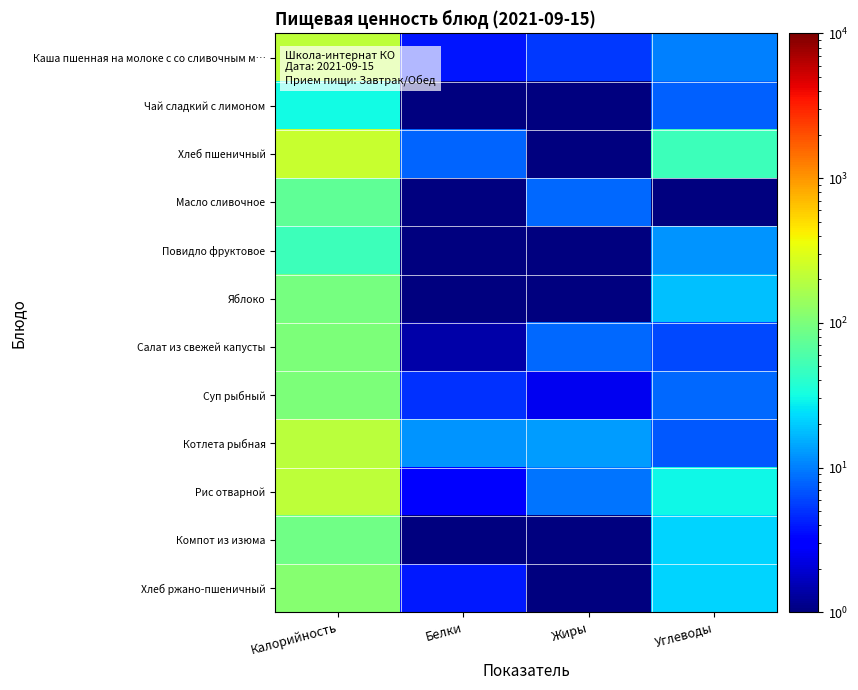

Reading left to right, transcribe all the data shown in this chart.

Каша пшенная на молоке с со сливочным м…: Калорийность=206.0	Белки=3.8	Жиры=5.3	Углеводы=10.3
Чай сладкий с лимоном: Калорийность=30.6	Белки=0.5	Жиры=0.5	Углеводы=7.5
Хлеб пшеничный: Калорийность=231.0	Белки=8.0	Жиры=1.0	Углеводы=49.7
Масло сливочное: Калорийность=74.0	Белки=0.1	Жиры=8.2	Углеводы=0.1
Повидло фруктовое: Калорийность=48.8	Белки=0.5	Жиры=0.5	Углеводы=12.2
Яблоко: Калорийность=94.5	Белки=0.6	Жиры=0.2	Углеводы=17.9
Салат из свежей капусты: Калорийность=101.7	Белки=1.4	Жиры=8.1	Углеводы=6.2
Суп рыбный: Калорийность=103.0	Белки=5.0	Жиры=2.5	Углеводы=8.3
Котлета рыбная: Калорийность=205.0	Белки=12.0	Жиры=13.0	Углеводы=7.0
Рис отварной: Калорийность=209.0	Белки=3.0	Жиры=9.0	Углеводы=30.0
Компот из изюма: Калорийность=88.0	Белки=0.5	Жиры=0.5	Углеводы=22.0
Хлеб ржано-пшеничный: Калорийность=112.0	Белки=4.0	Жиры=1.0	Углеводы=21.8